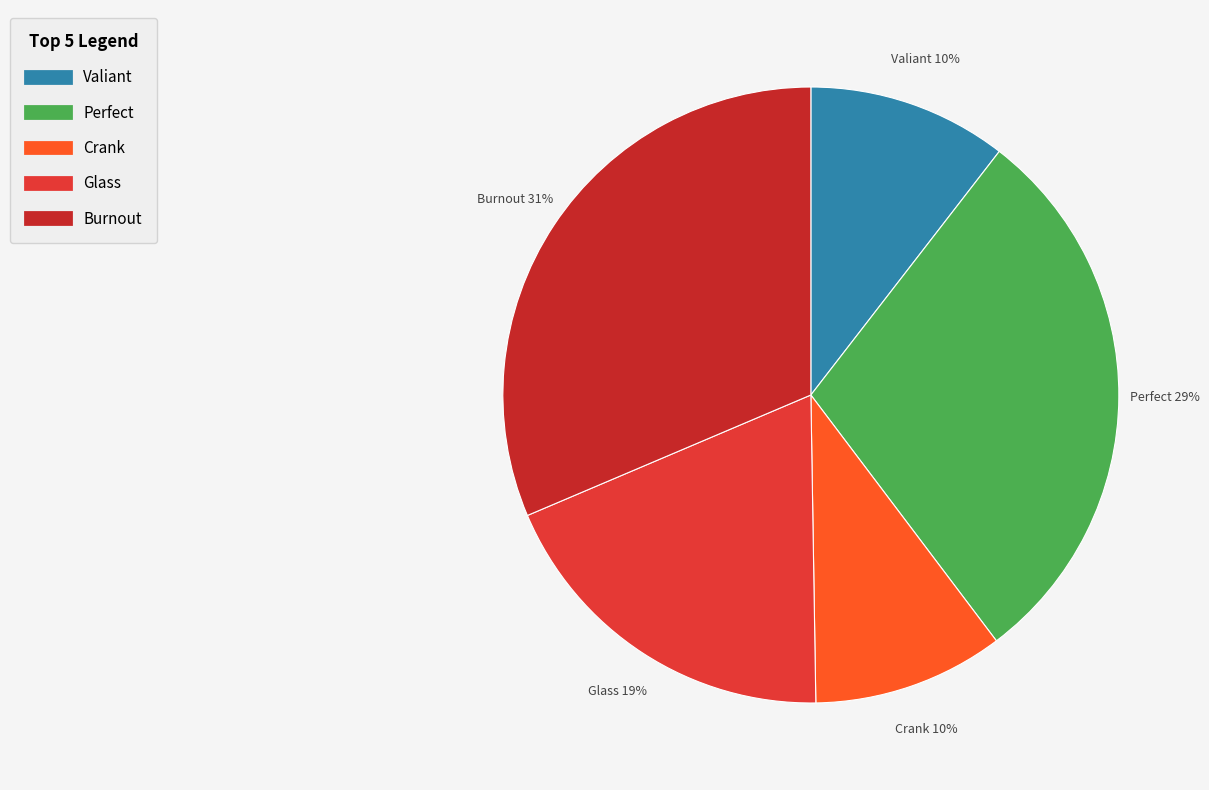

How many segments does this pie chart have?

5